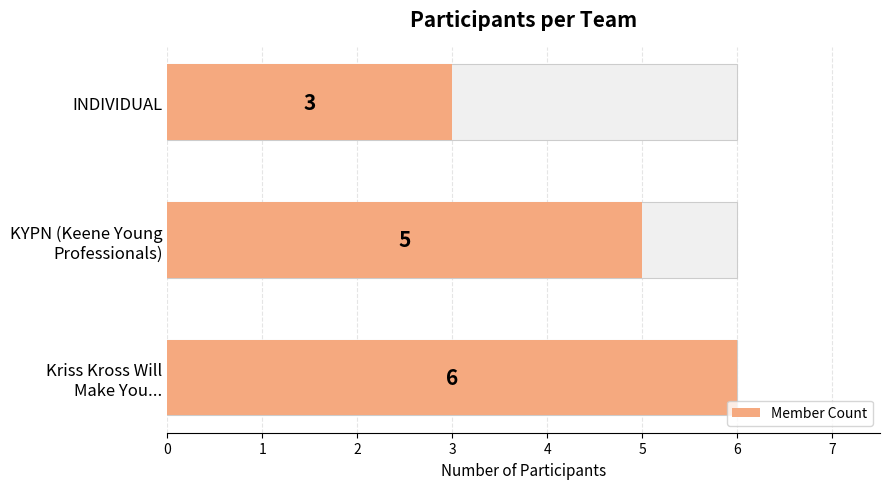

The value of Member Count at 2 is 3. True or false?

True